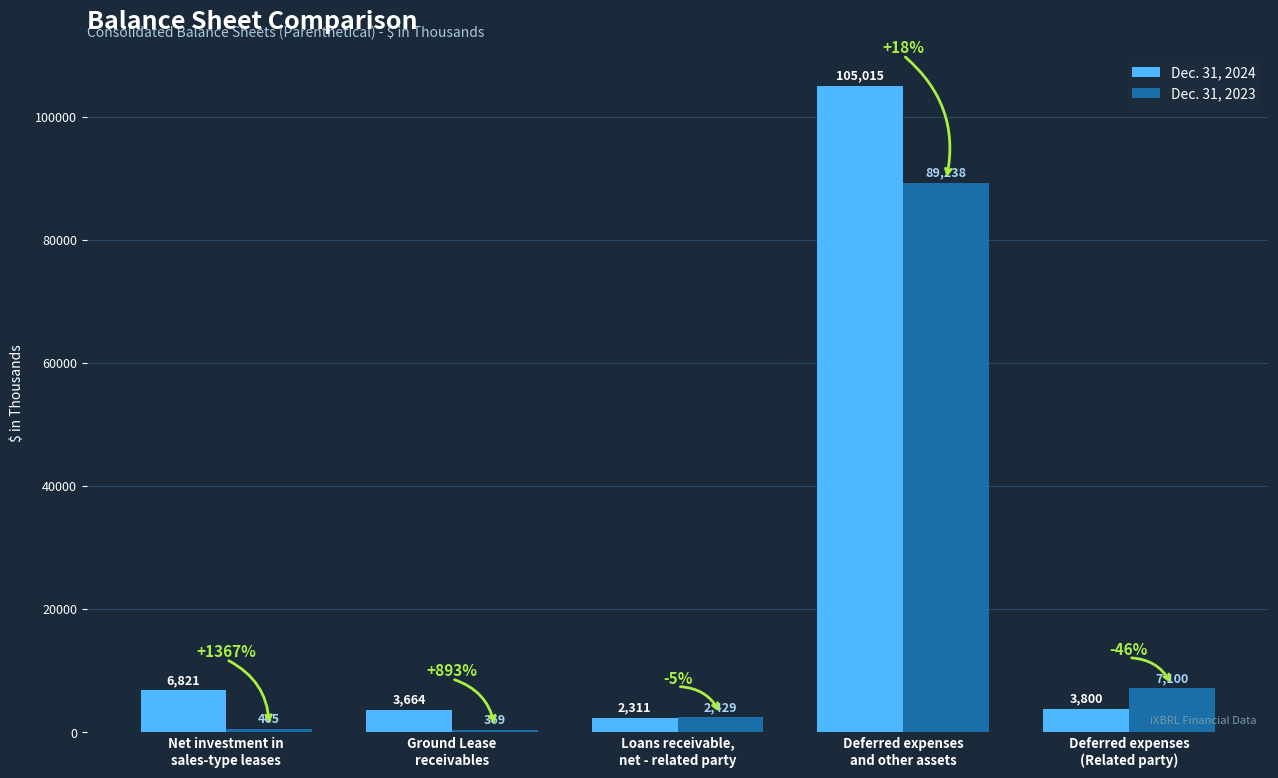

What is the value of the Dec. 31, 2023 bar at the 1st from the left?

465